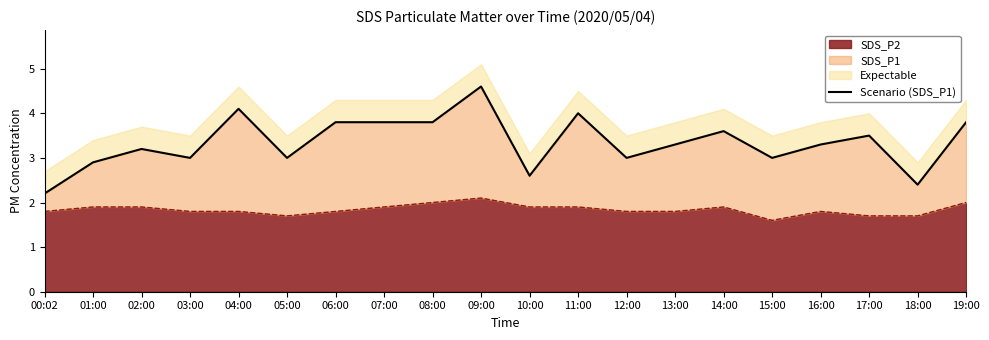

What is the average value?

3.3